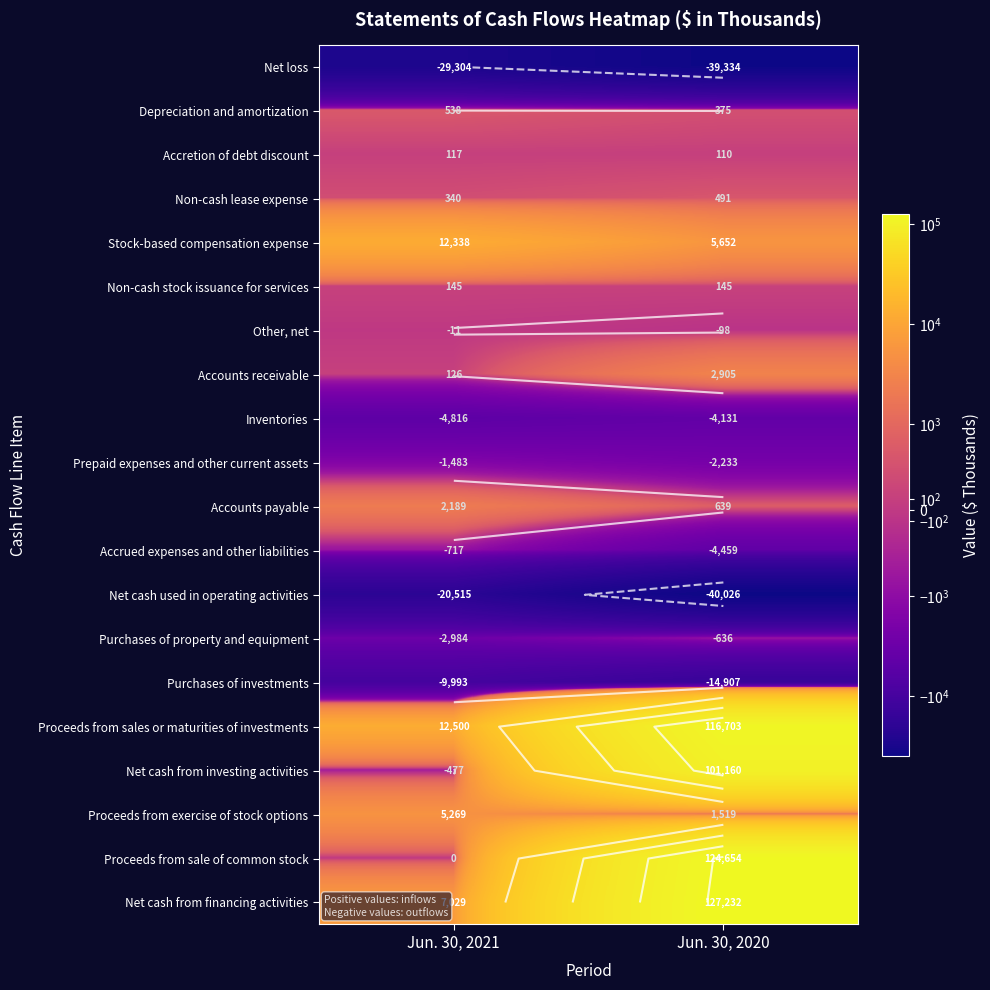

Rank the categories by Depreciation and amortization value from lowest to highest.

Jun. 30, 2020, Jun. 30, 2021